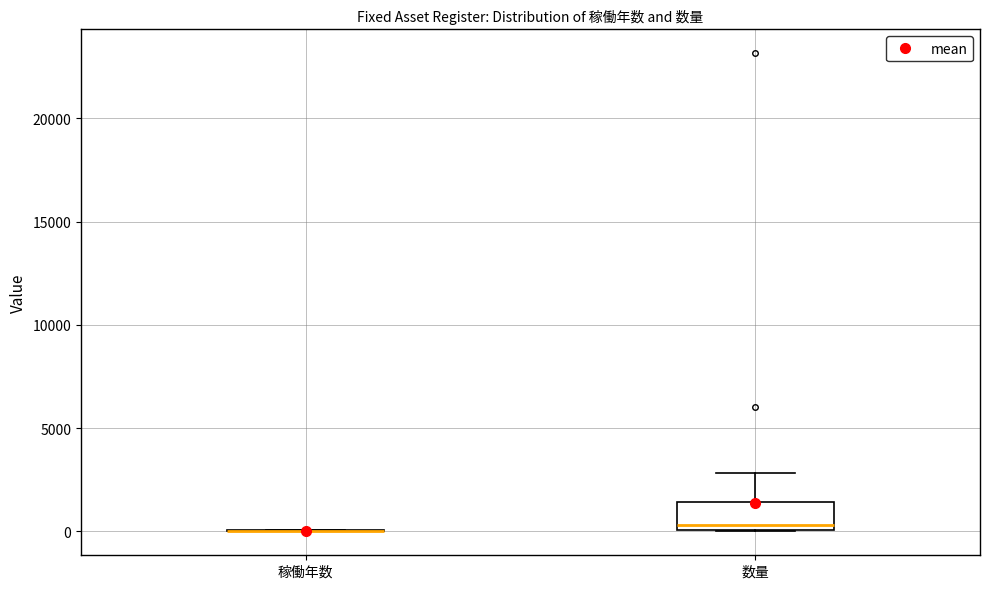

Reading left to right, transcribe this box plot: for each box, give where its median line is, the range the box spans, and where its two whiskers end, as read against the y-axis. The values are not printed on the chart, so give them approximately, as read against the axis.

稼働年数: box collapsed to a line at 0, whiskers 0 to 0
数量: median 500, box 0 to 1500, whiskers 0 to 3000